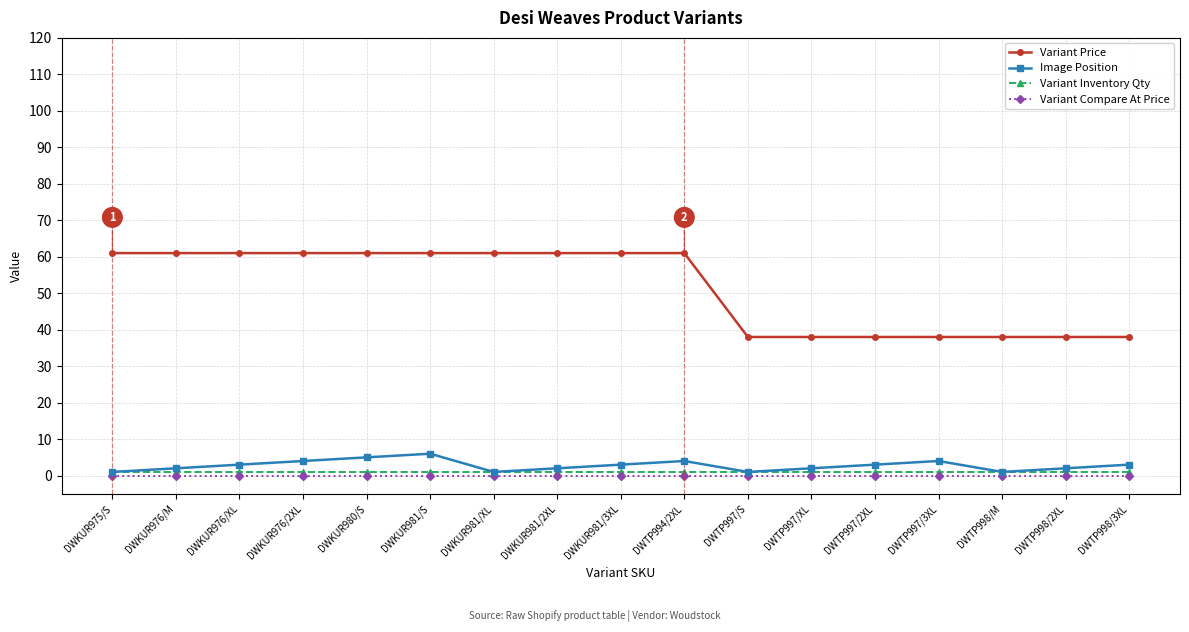

Rank the series at DWKUR976/XL from highest to lowest value.

Variant Price, Image Position, Variant Inventory Qty, Variant Compare At Price